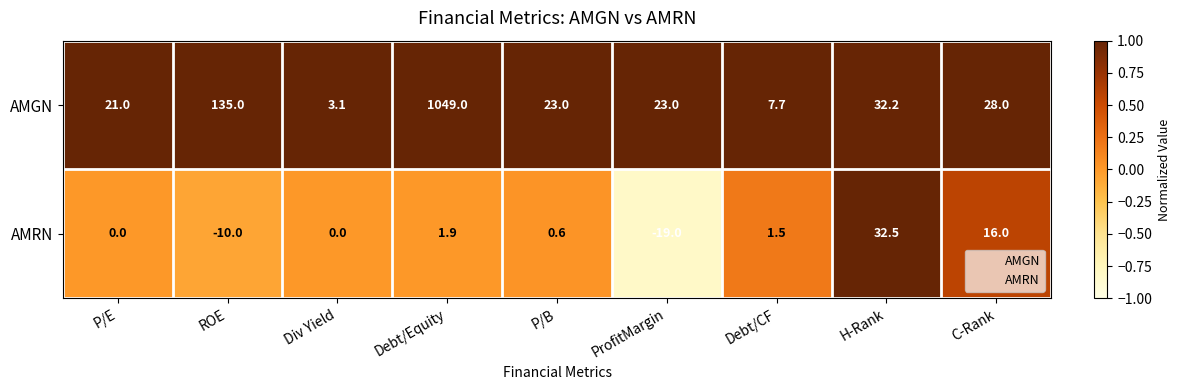

Is it true that AMGN equals 17.3 at C-Rank?

False